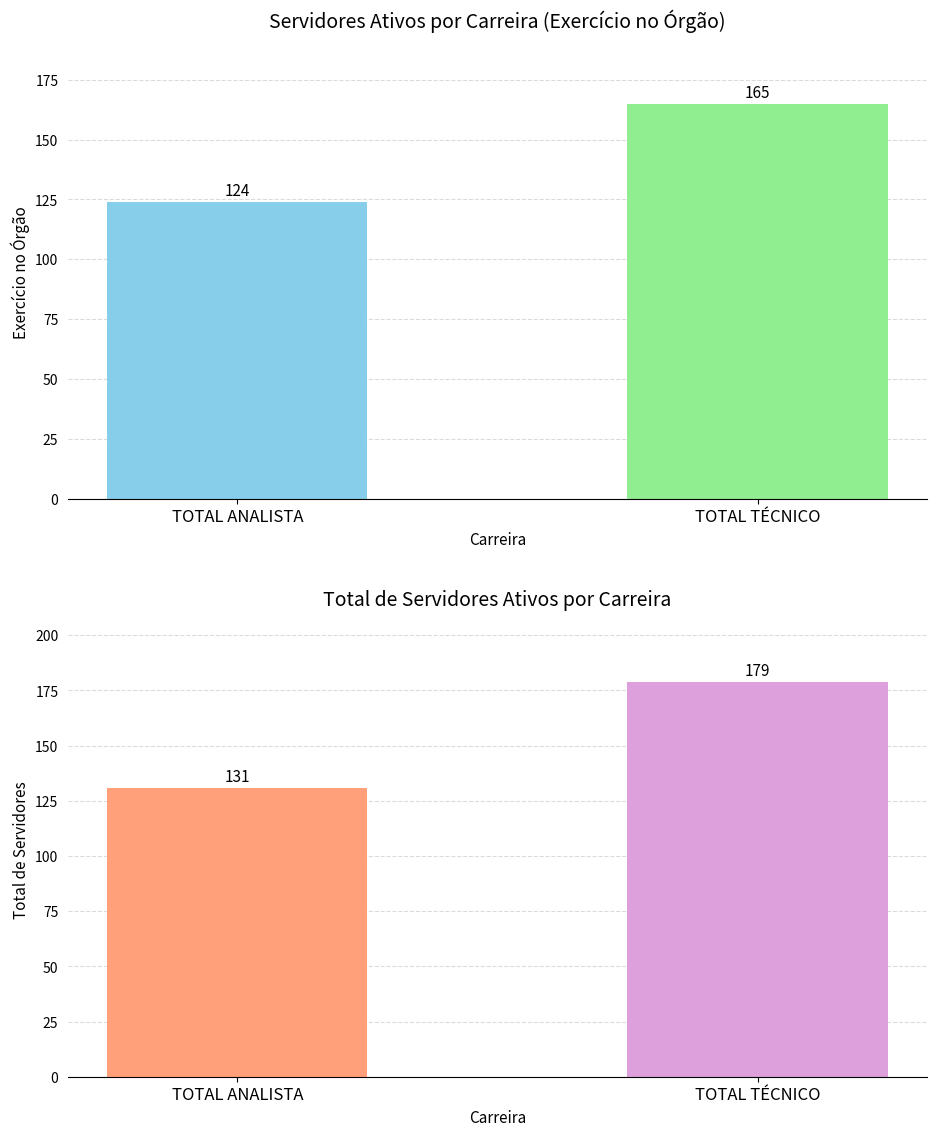

What is the value of the TOTAL bar at the 1st from the left?

131